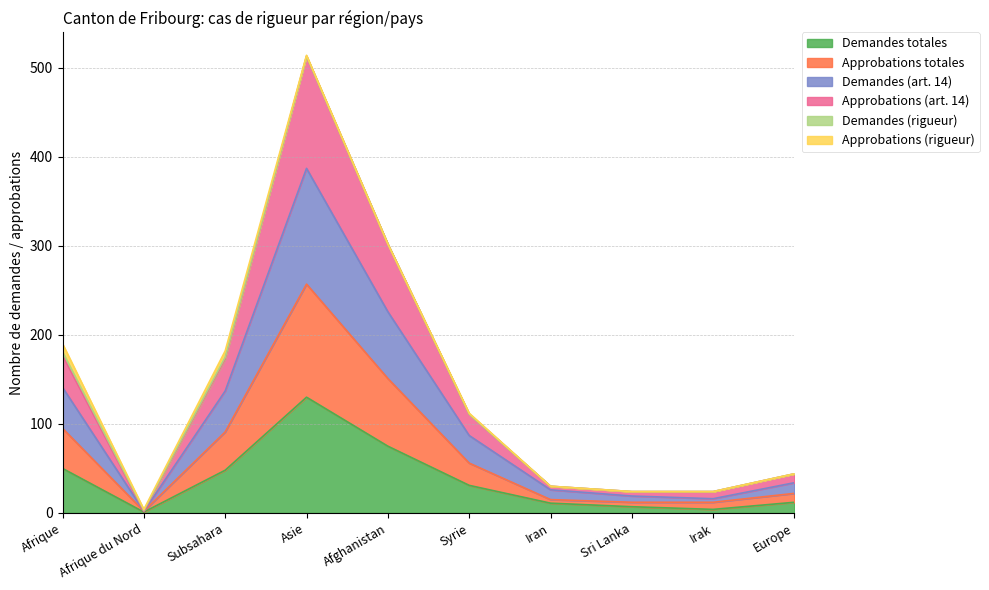

What is the maximum value for Demandes totales?

130